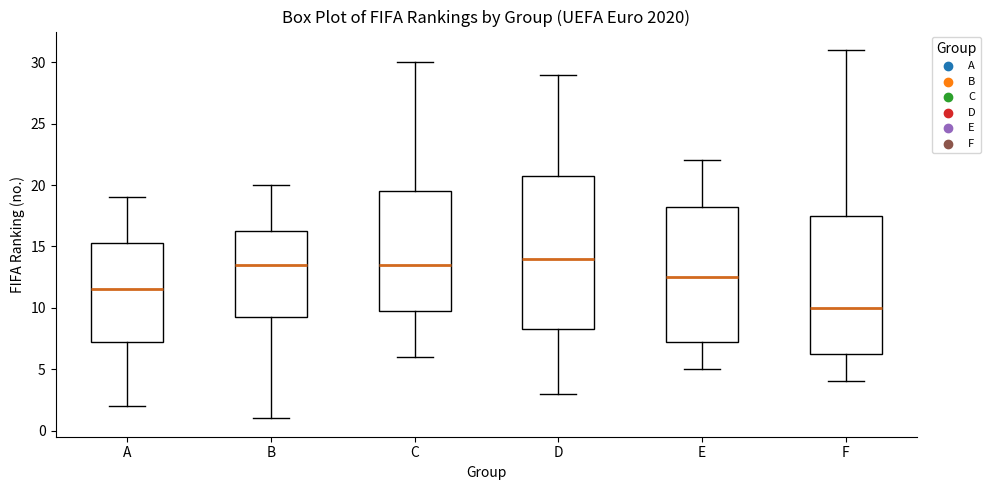

Where is the lower edge of the box for A on the y-axis? The values are not printed on the chart, so give them approximately, as read against the axis.

7.5